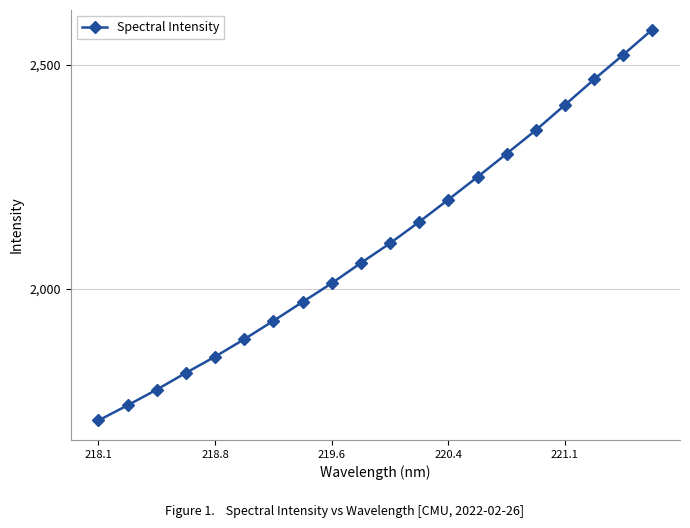

What is the smallest value displayed?

1706.8